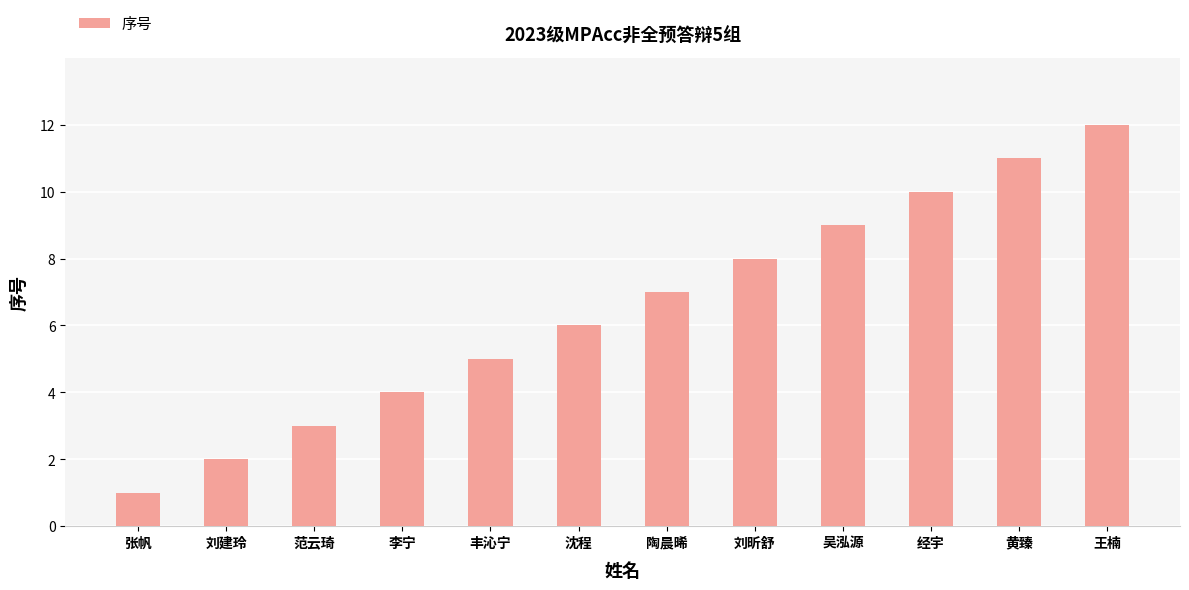

What is the sum of all values?

78